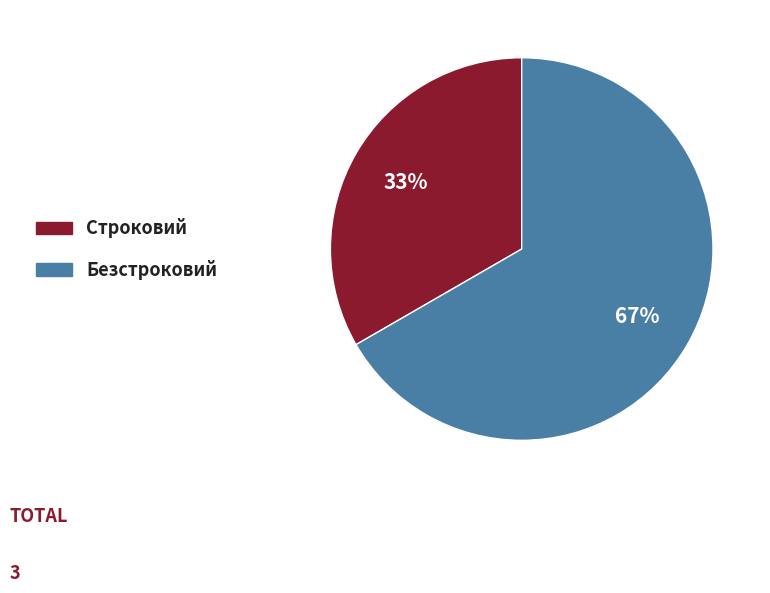

How many segments does this pie chart have?

2